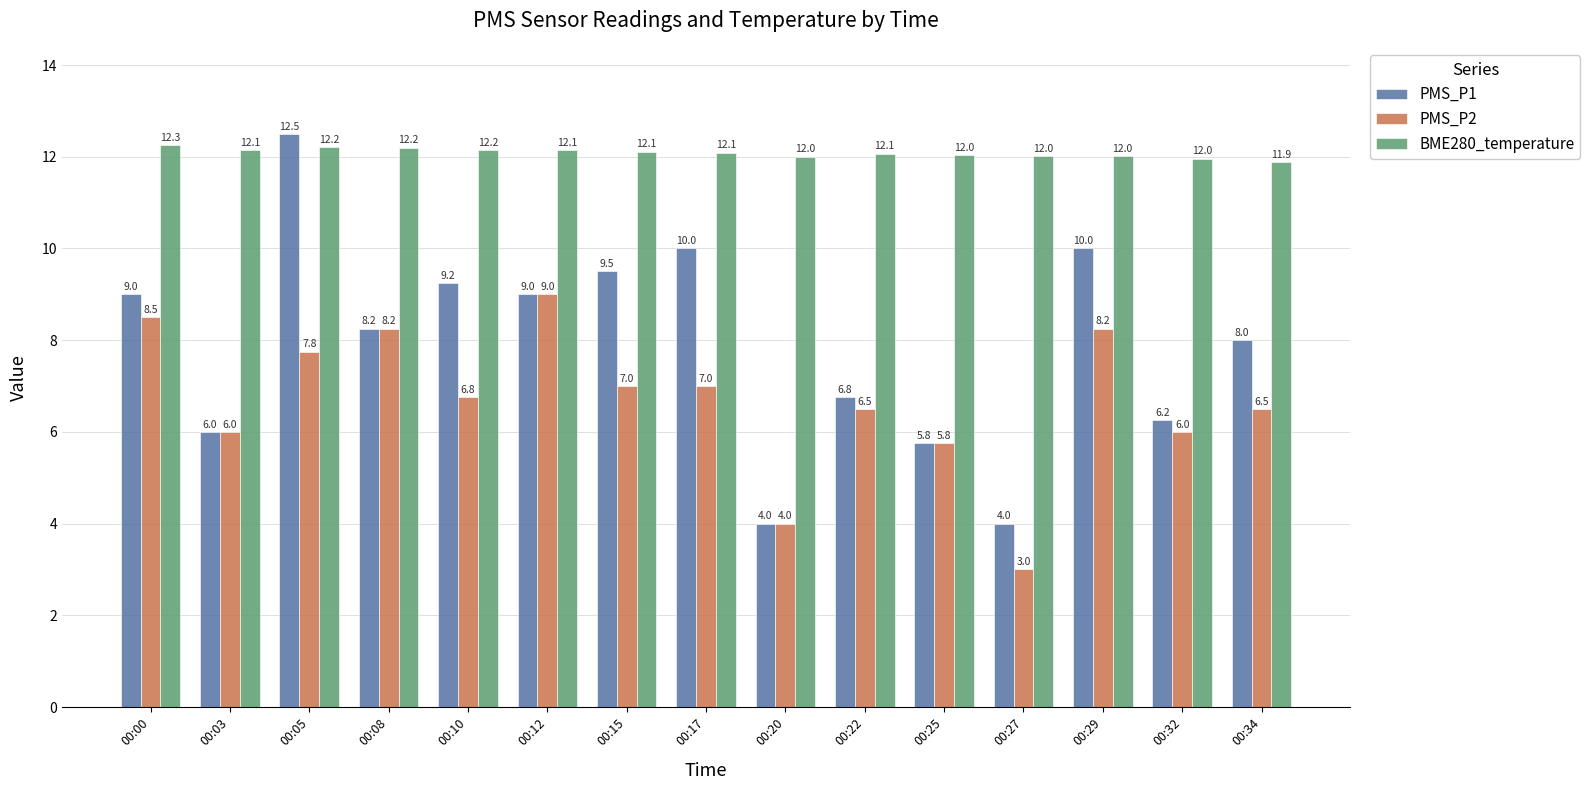

The BME280_temperature series shows 12.2 at 00:10. True or false?

True